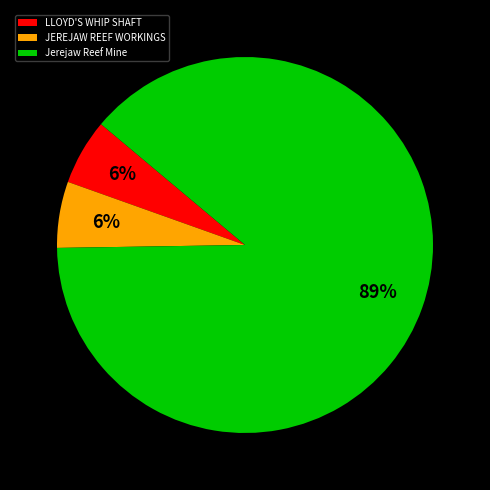

How many segments does this pie chart have?

3